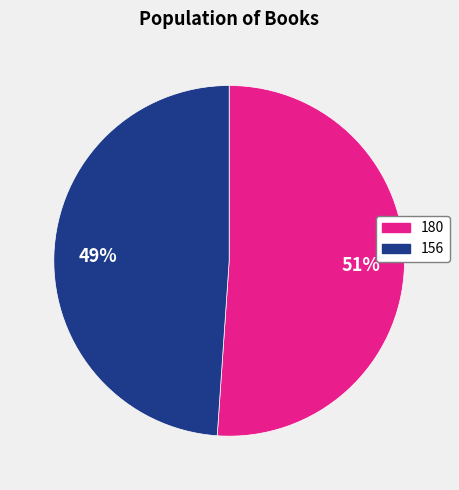

Which has a higher value, 180 or 156?

180